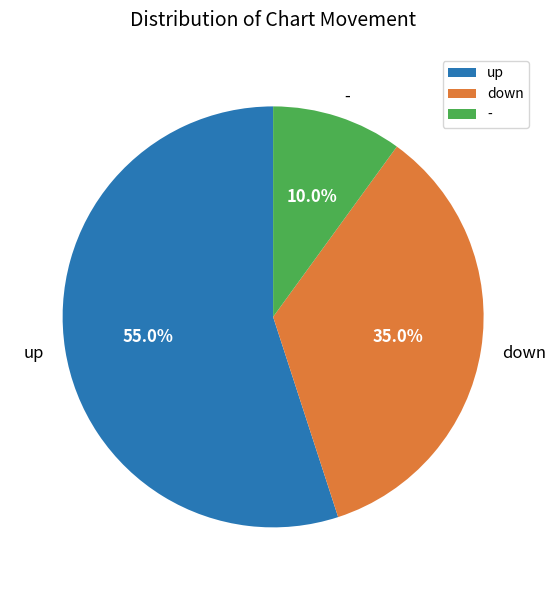

True or false: up accounts for 55% of the total.

True